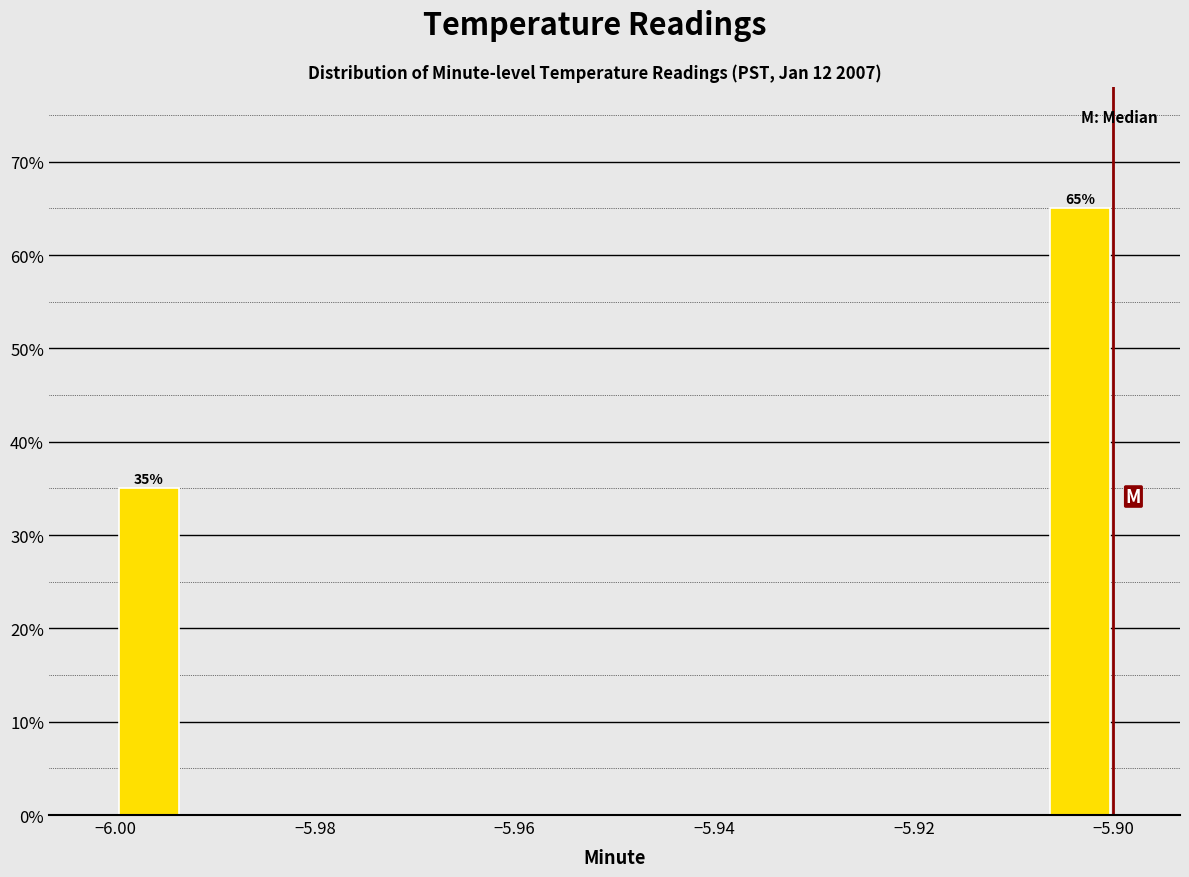

Read against the x-axis, roughly where is the centre of the tallest bar?

-5.904